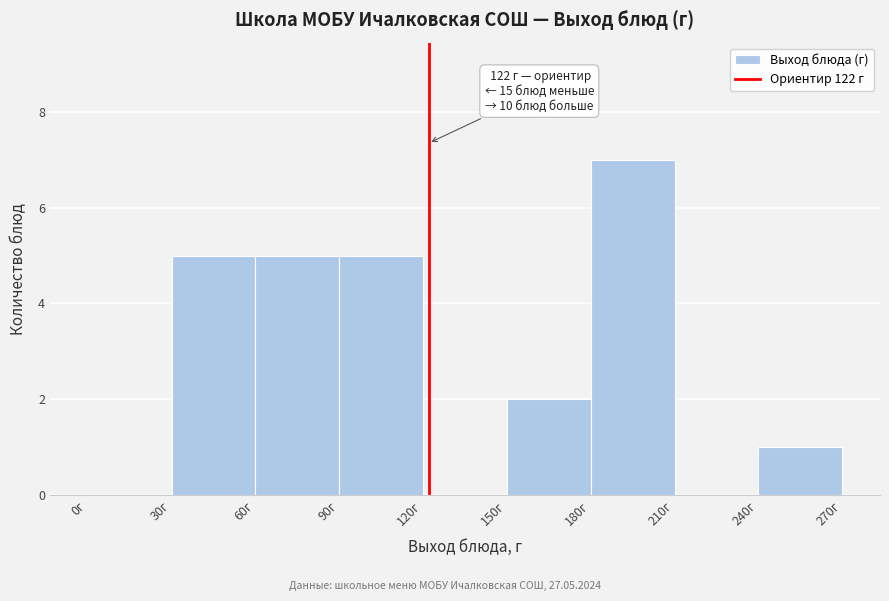

Which range on the x-axis has the tallest bar?

180 to 210